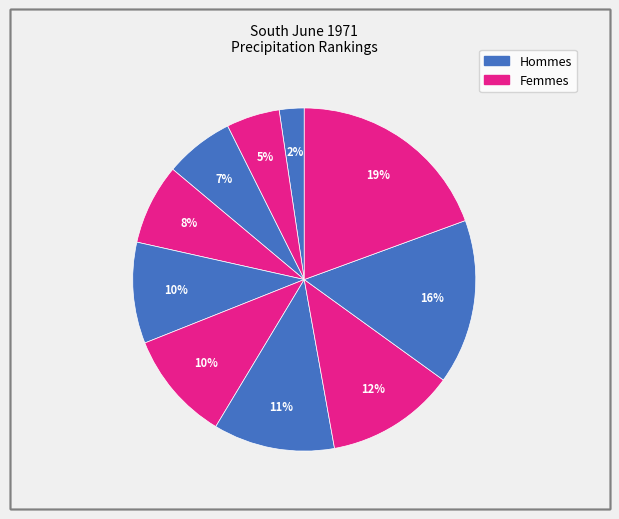

Does any single category account for the majority?

No